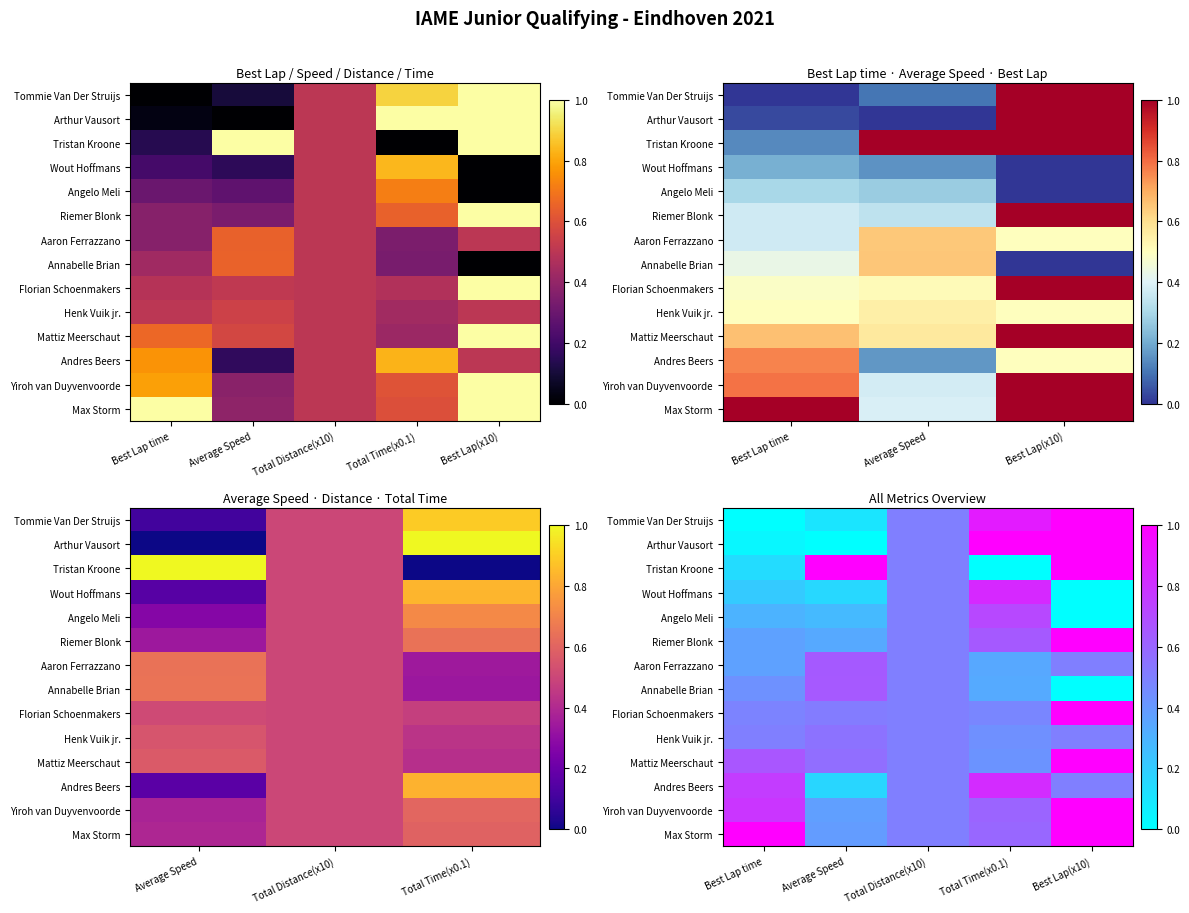

Between Total Distance(x10) and Average Speed, which is larger?

Total Distance(x10)